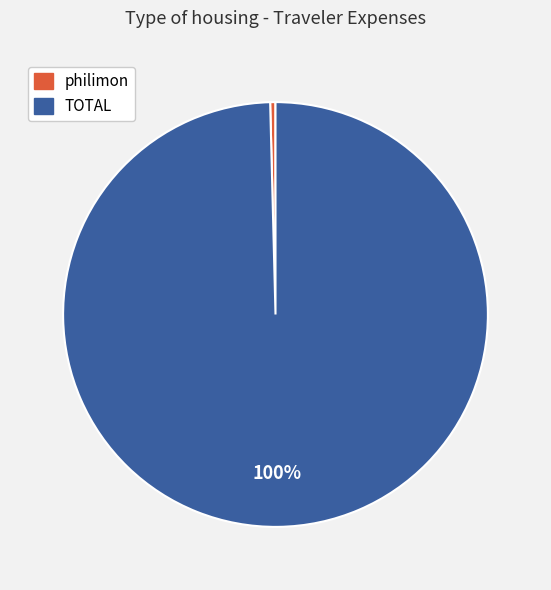

Is there a majority slice in this chart?

Yes